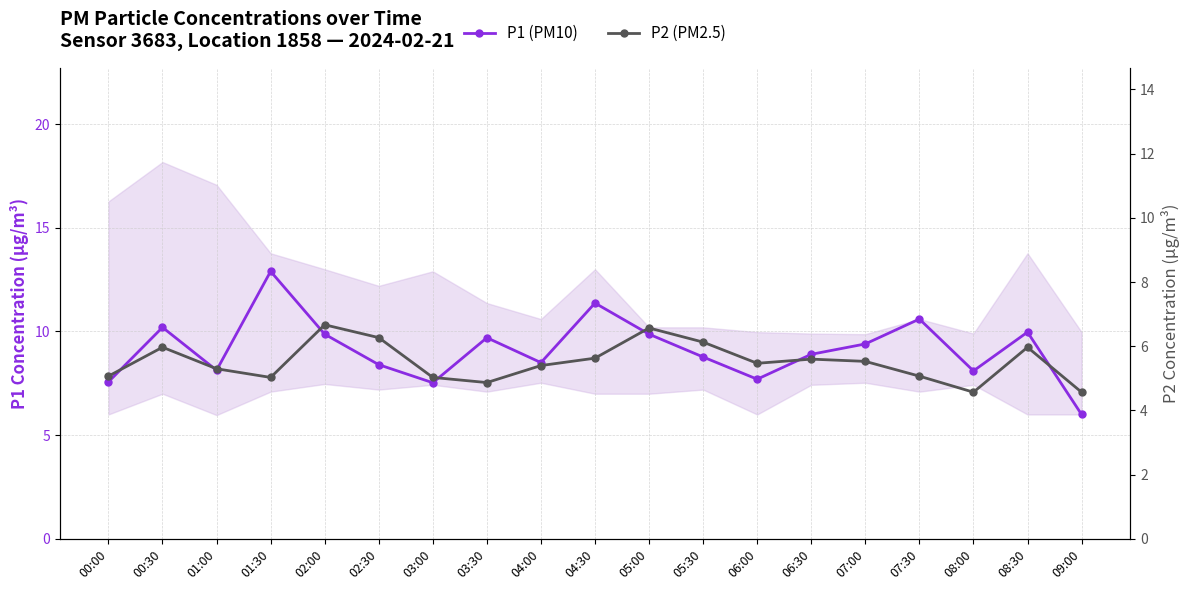

Does the chart display data point markers on the line(s)?

Yes